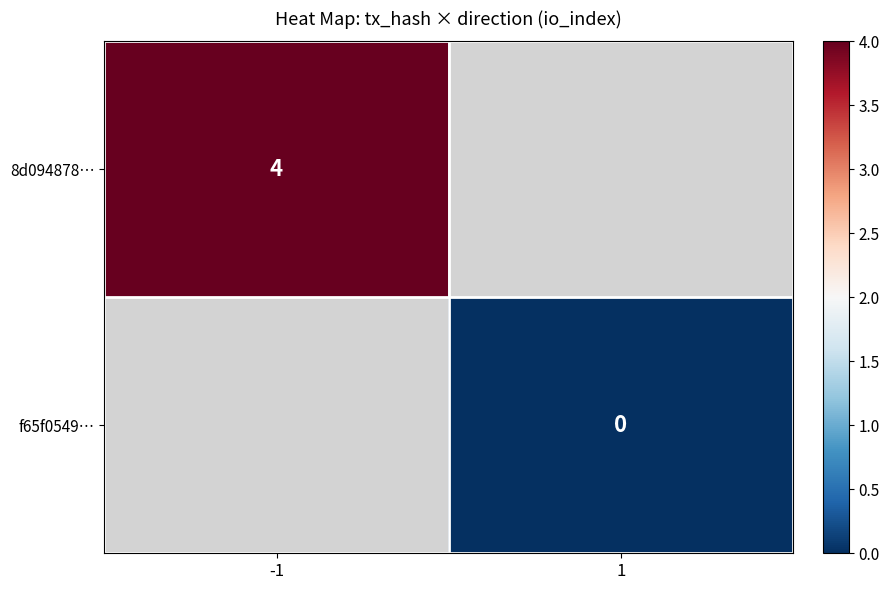

What is the minimum value for 8d094878…?

4.0